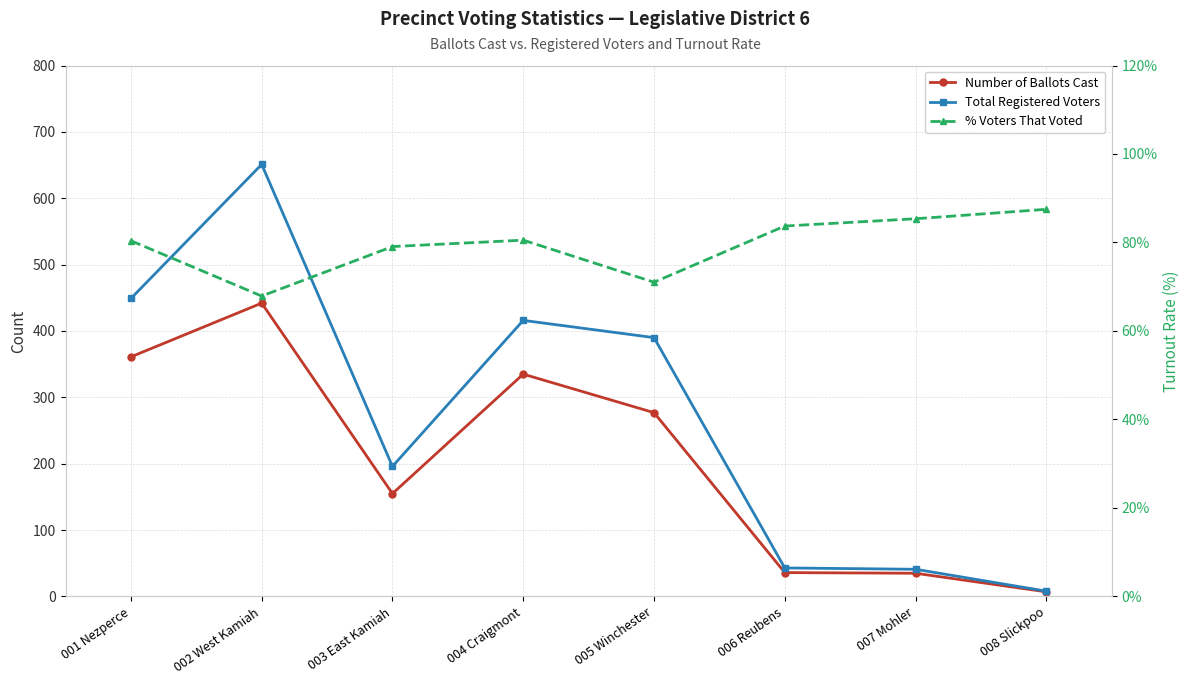

Count the number of categories in the chart.

8